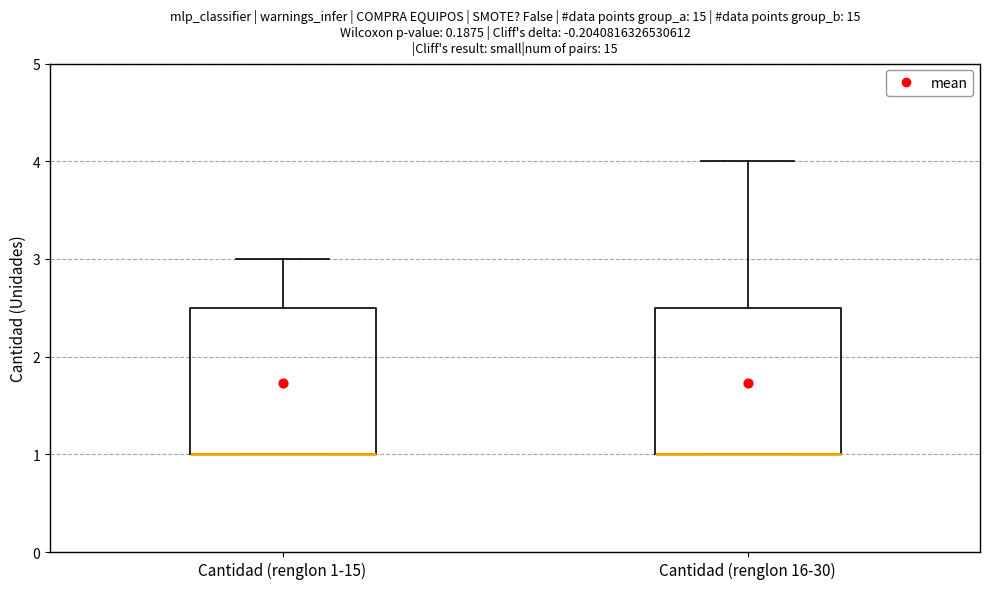

Reading left to right, read every box against the y-axis: the position of its median line, the range the box covers, and the ends of its whiskers. The values are not printed on the chart, so give them approximately, as read against the axis.

Cantidad (renglon 1-15): median 1.0 (drawn on the box's lower edge), box 1.0 to 2.5, whiskers 1.0 to 3.0
Cantidad (renglon 16-30): median 1.0 (drawn on the box's lower edge), box 1.0 to 2.5, whiskers 1.0 to 4.0